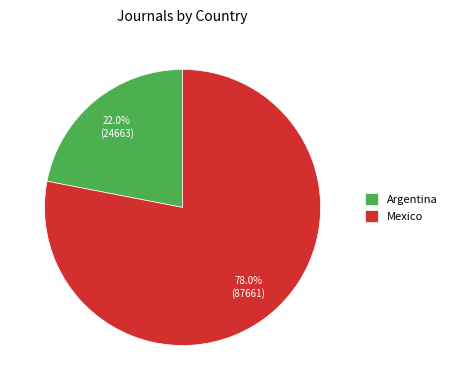

Approximately how many times larger is the value at Argentina compared to Mexico?

0.3